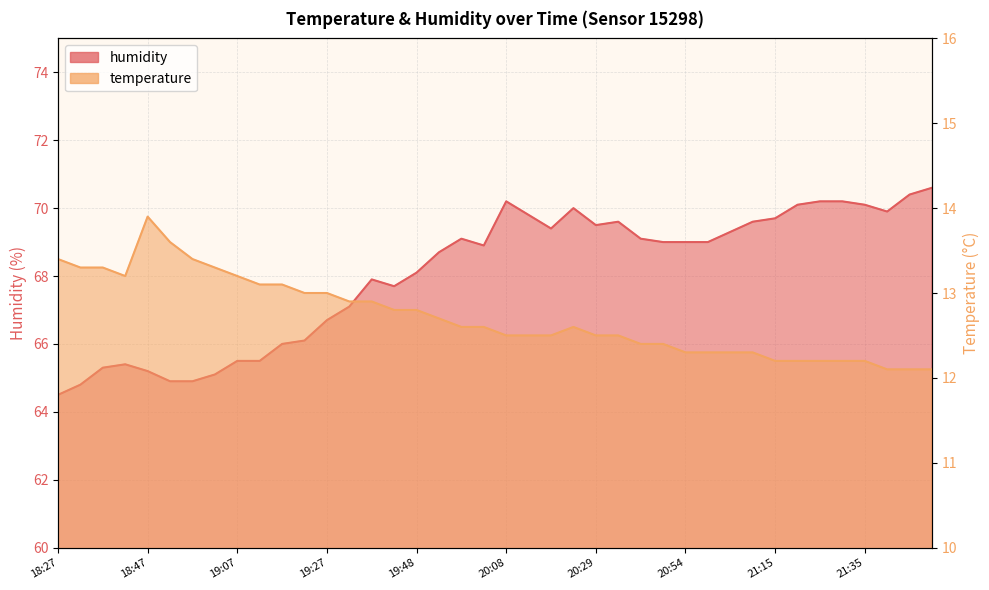

What is the value of the humidity point at the 30th from the left?

69.0